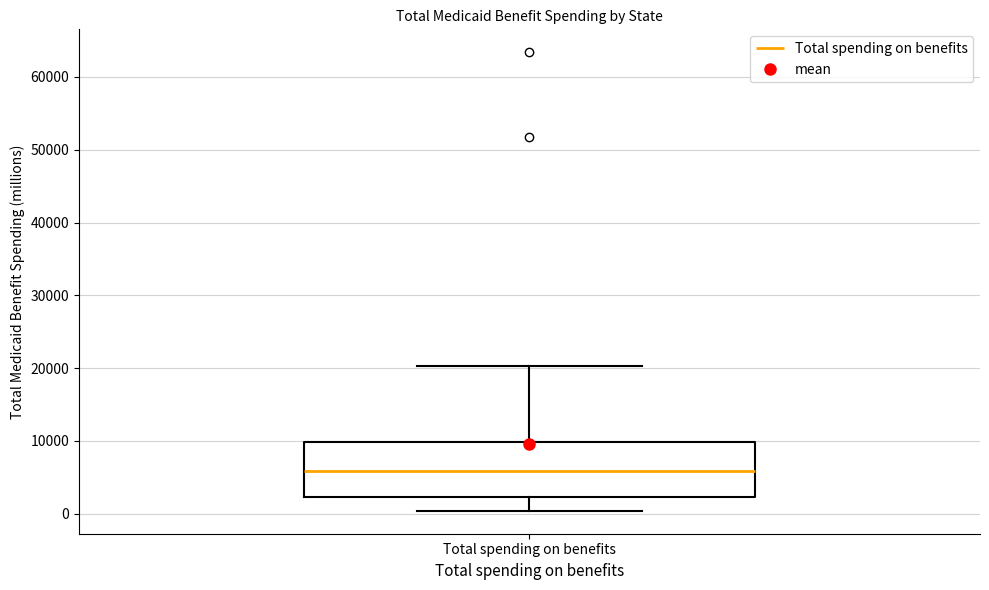

Where does the upper whisker of the box for Total spending on benefits end on the y-axis? The values are not printed on the chart, so give them approximately, as read against the axis.

20000